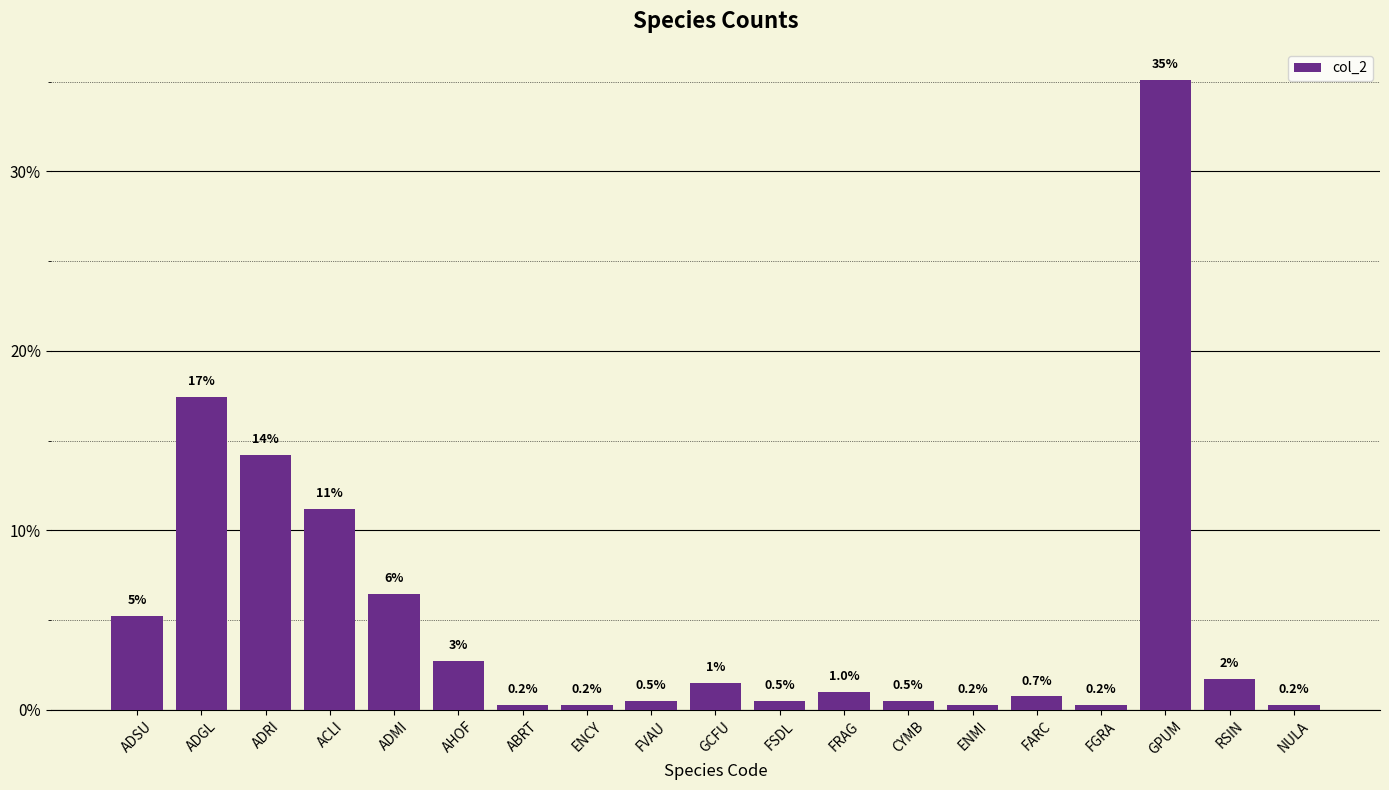

The chart shows a value of 5.2 at ADSU. True or false?

True